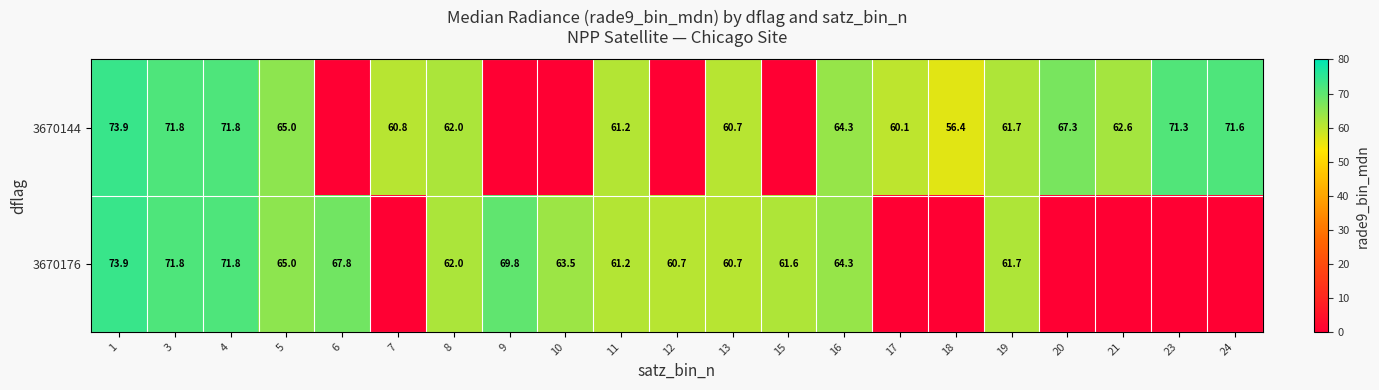

What is the difference between the 3670144 values at 11 and 3?

10.6